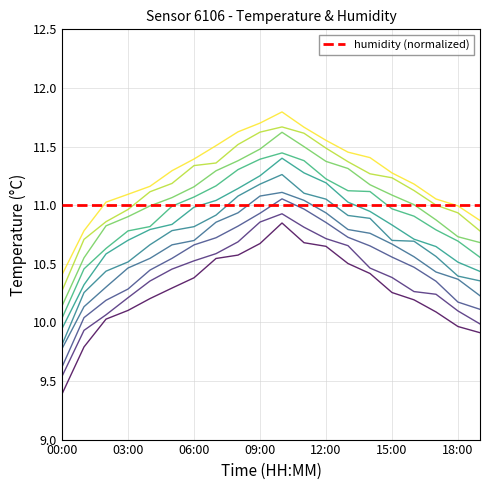

True or false: temperature+0.5 has a value of 11.0 at 06:00.

True